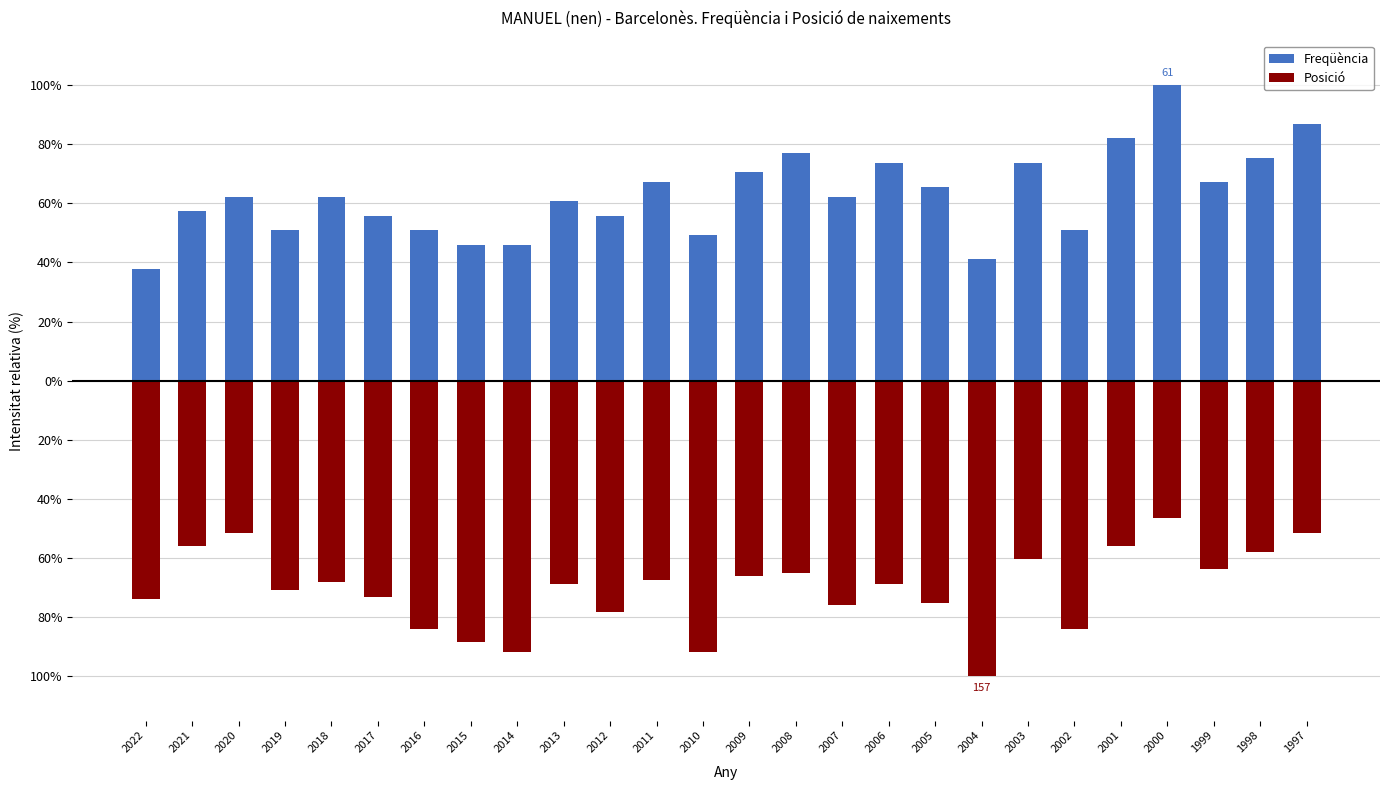

What is the difference between the highest and lowest values at 2002?

134.9